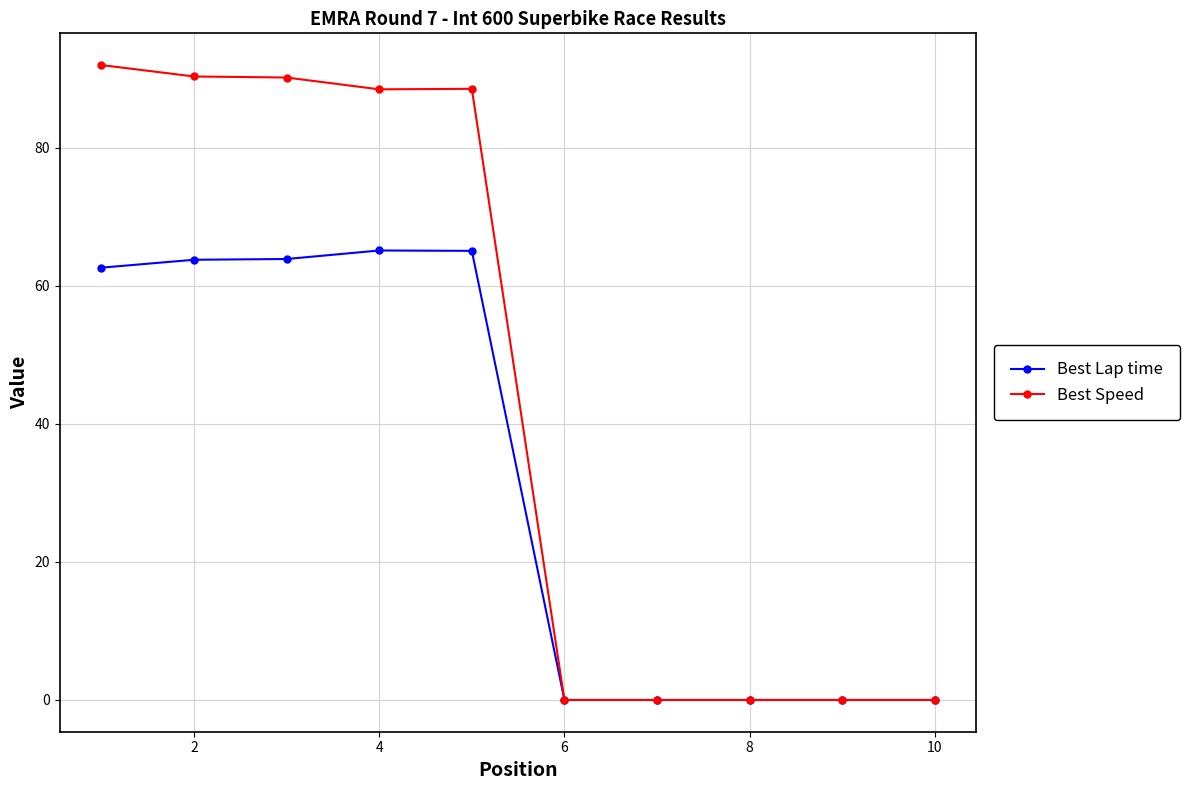

Which series has the widest spread of values?

Best Speed